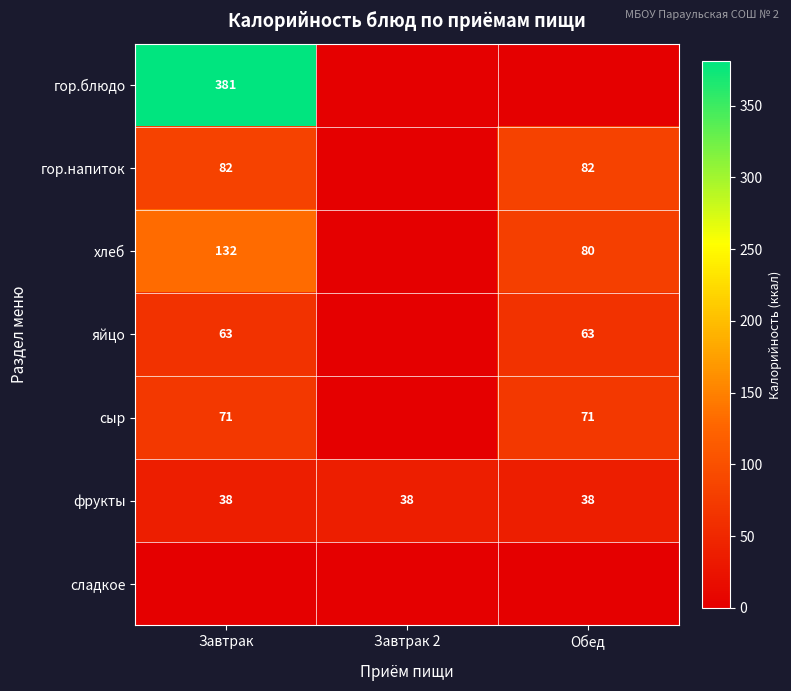

Is the value of гор.напиток at Обед greater than the value of сыр at Завтрак?

Yes